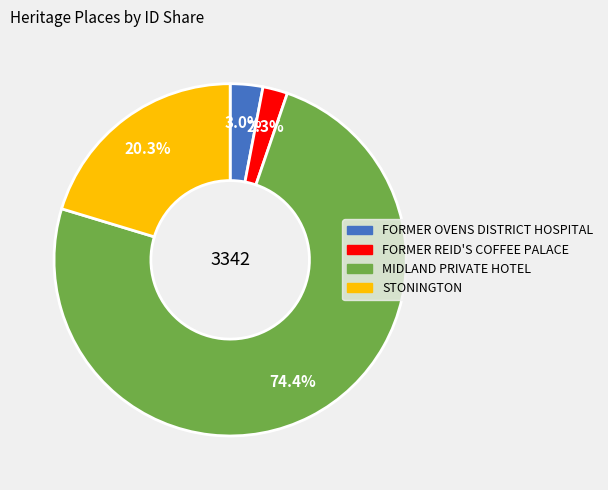

To the nearest percent, what percentage of the pie is FORMER REID'S COFFEE PALACE?

2%